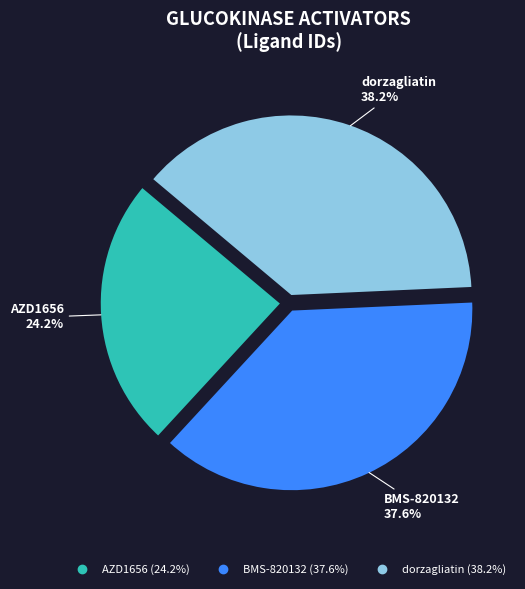

Is there a majority slice in this chart?

No